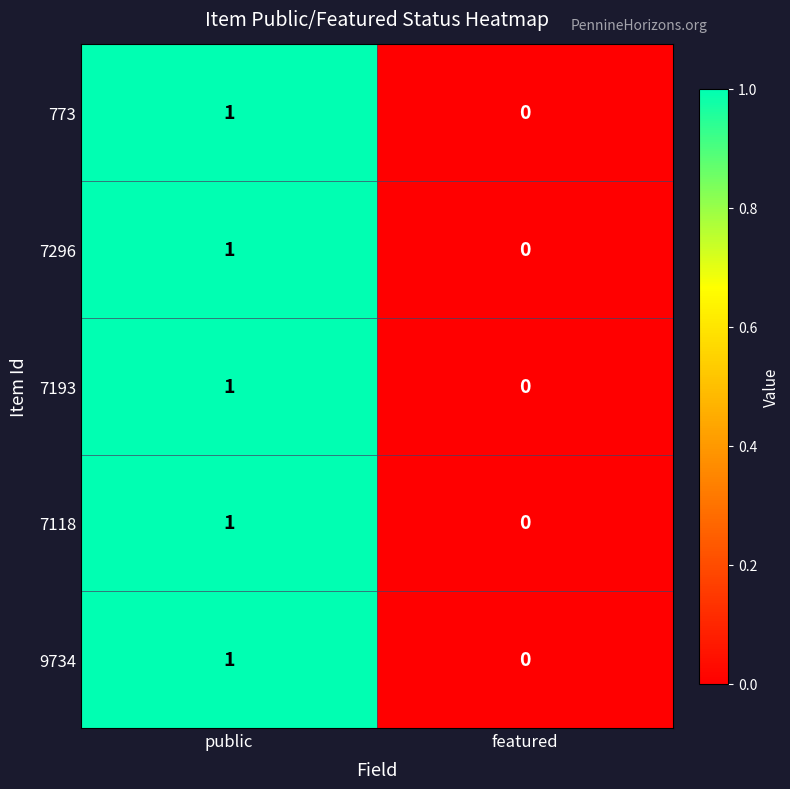

Count the number of data series in this chart.

5